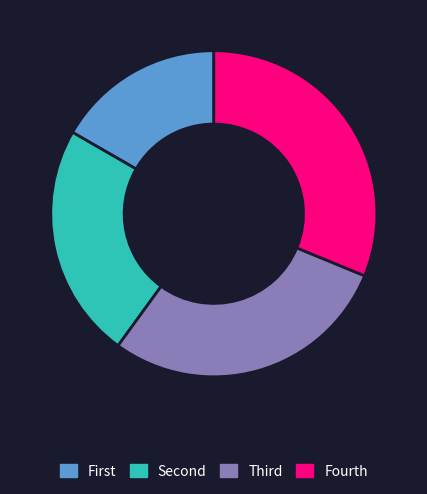

Which category has the biggest portion of the pie?

Fourth